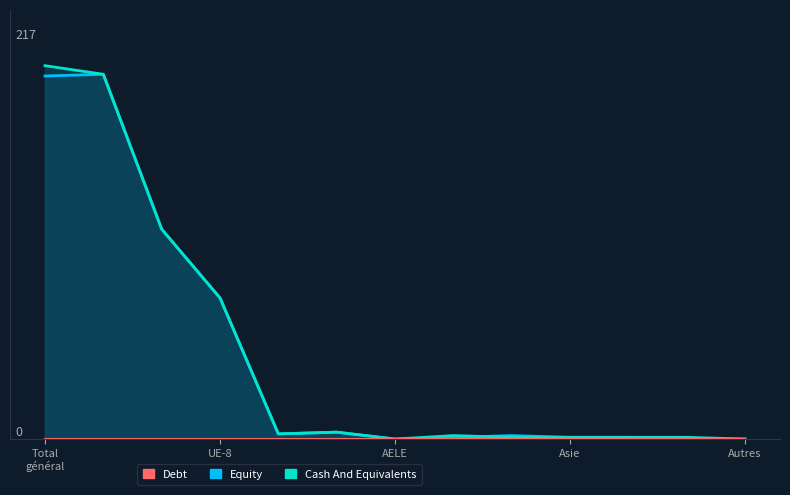

True or false: Cash And Equivalents and Equity cross at least once.

True